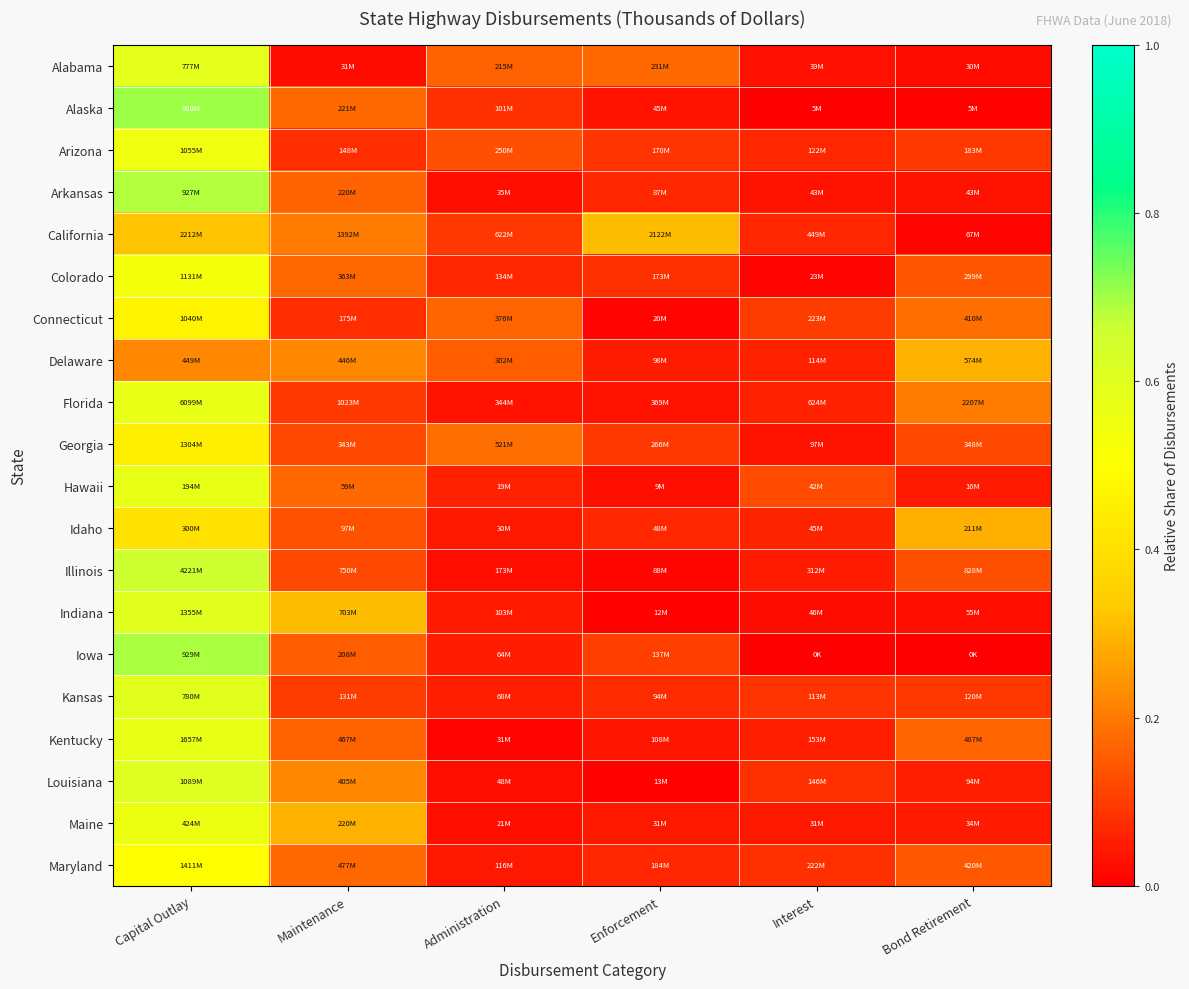

What is the spread (max minus min) of values at Administration?

0.2